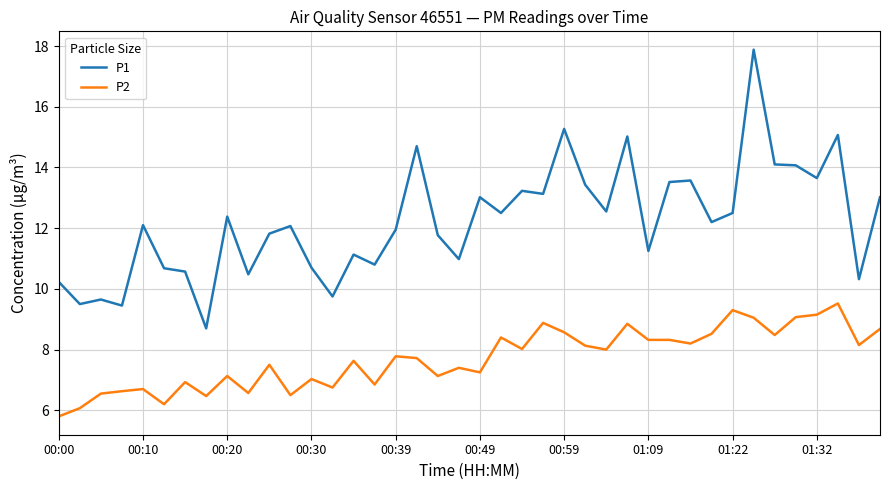

What is the difference between the maximum and minimum values in the P1 series?

9.2